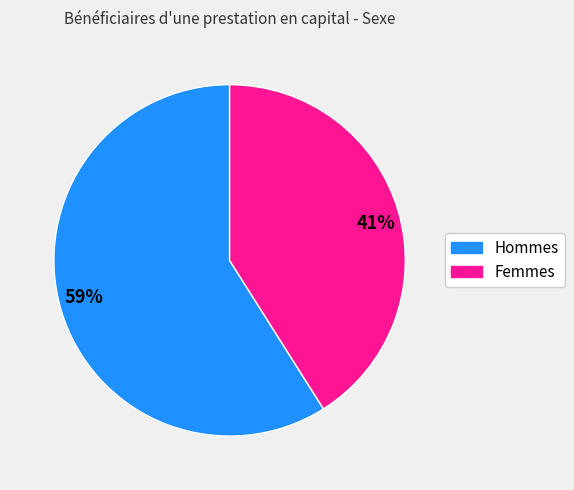

Does any single category account for the majority?

Yes